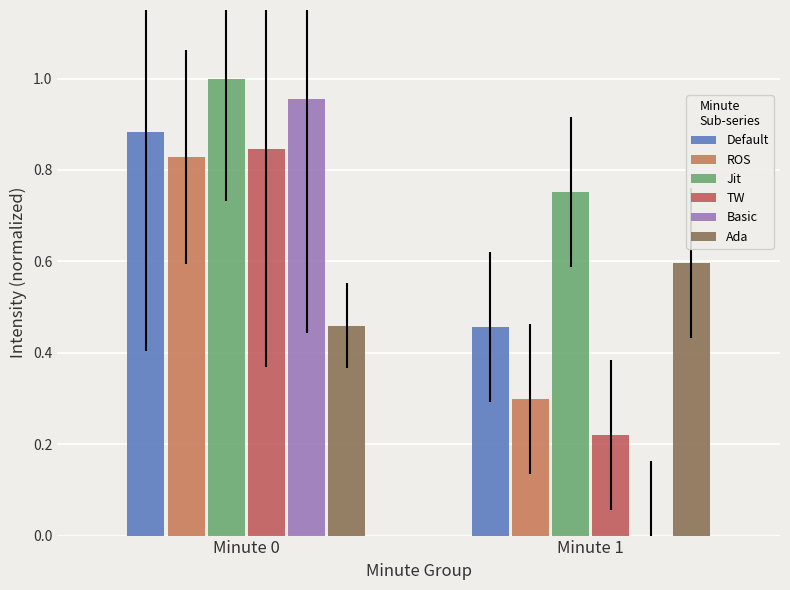

How many values in the Basic series exceed 0?

1